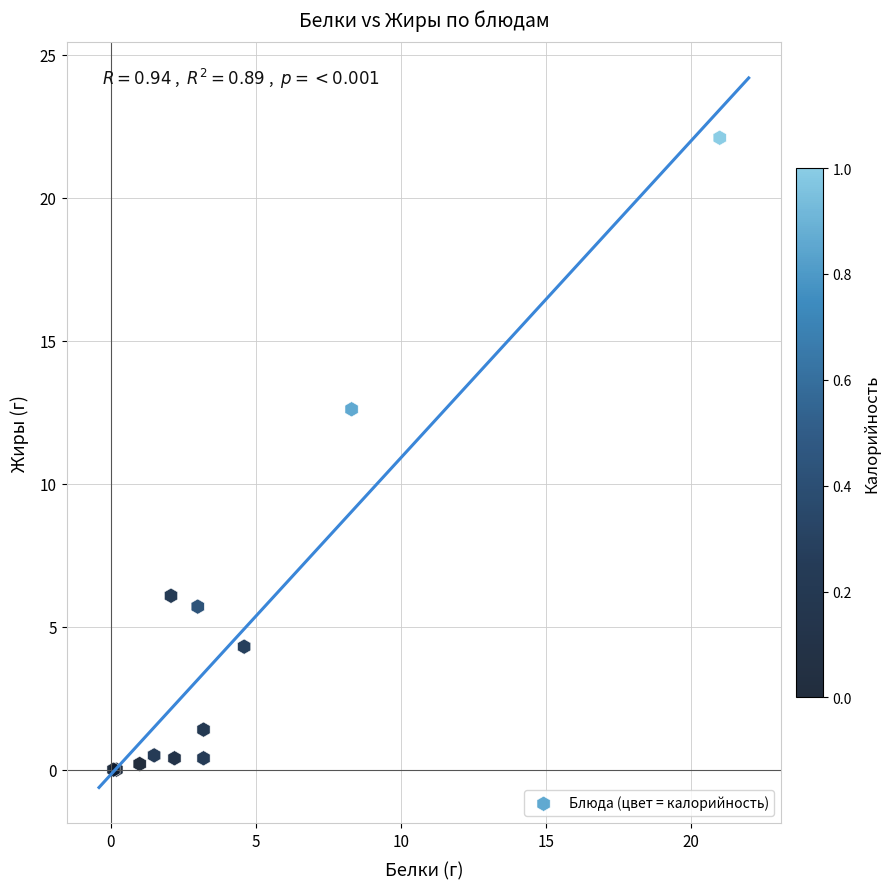

What Y value in the scatter plot is closest to 11?

12.6